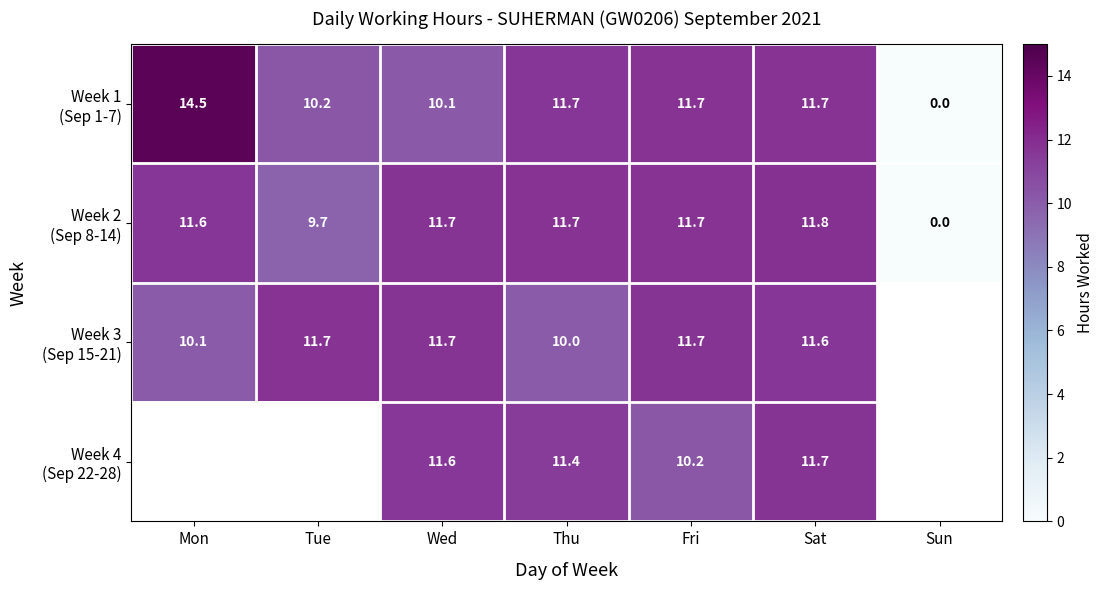

At which label does Week 2 (Sep 8-14) first exceed 11?

Mon